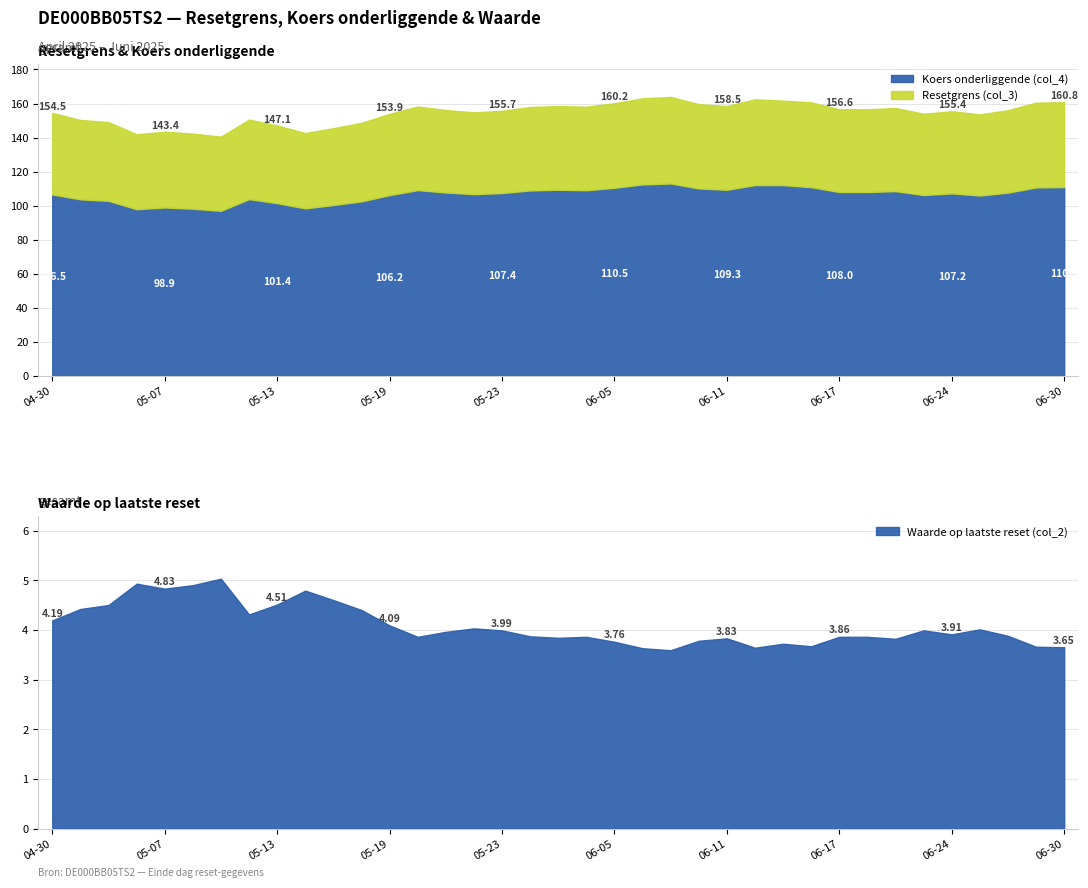

Does the chart display data point markers on the line(s)?

No